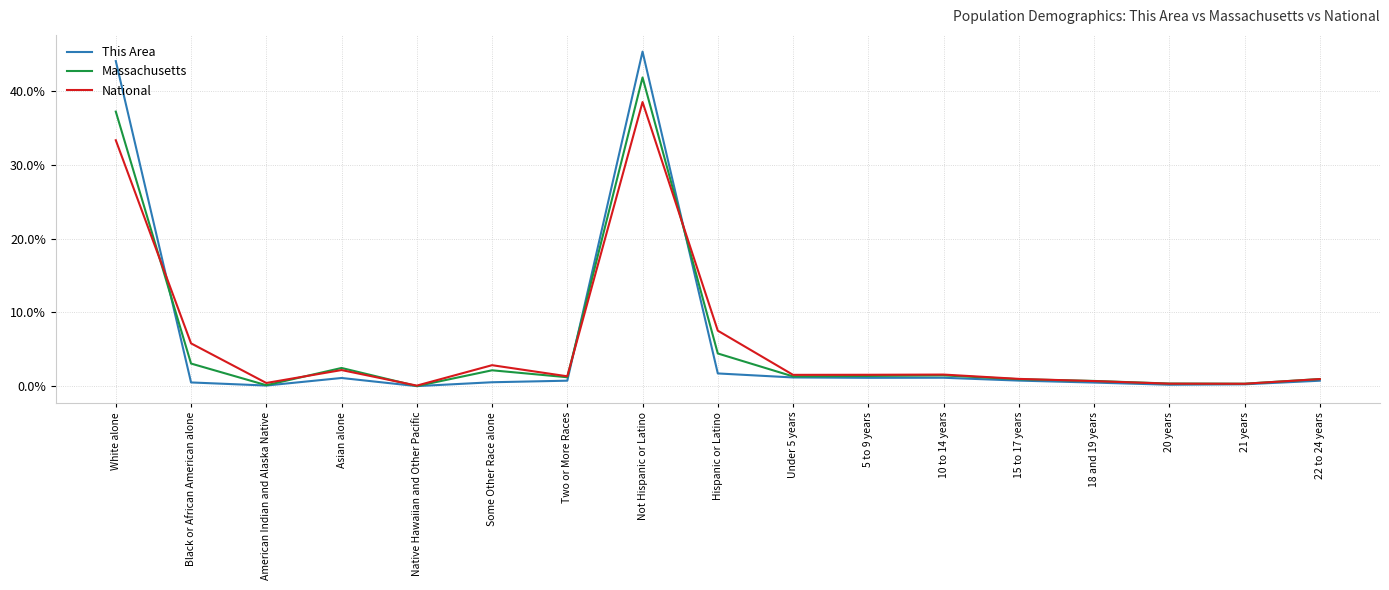

Where is the first local minimum for Massachusetts?

American Indian and Alaska Native